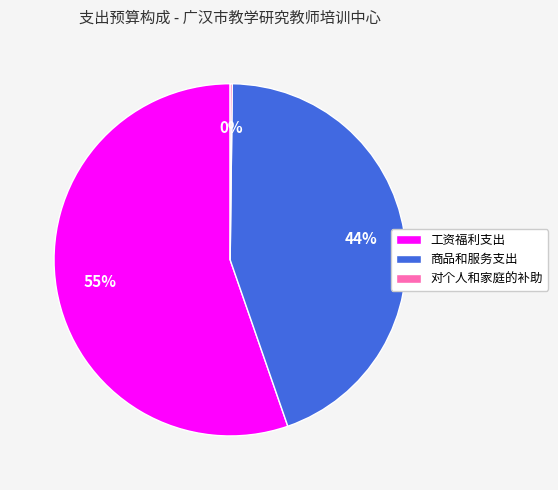

What is the largest slice in the pie chart?

工资福利支出